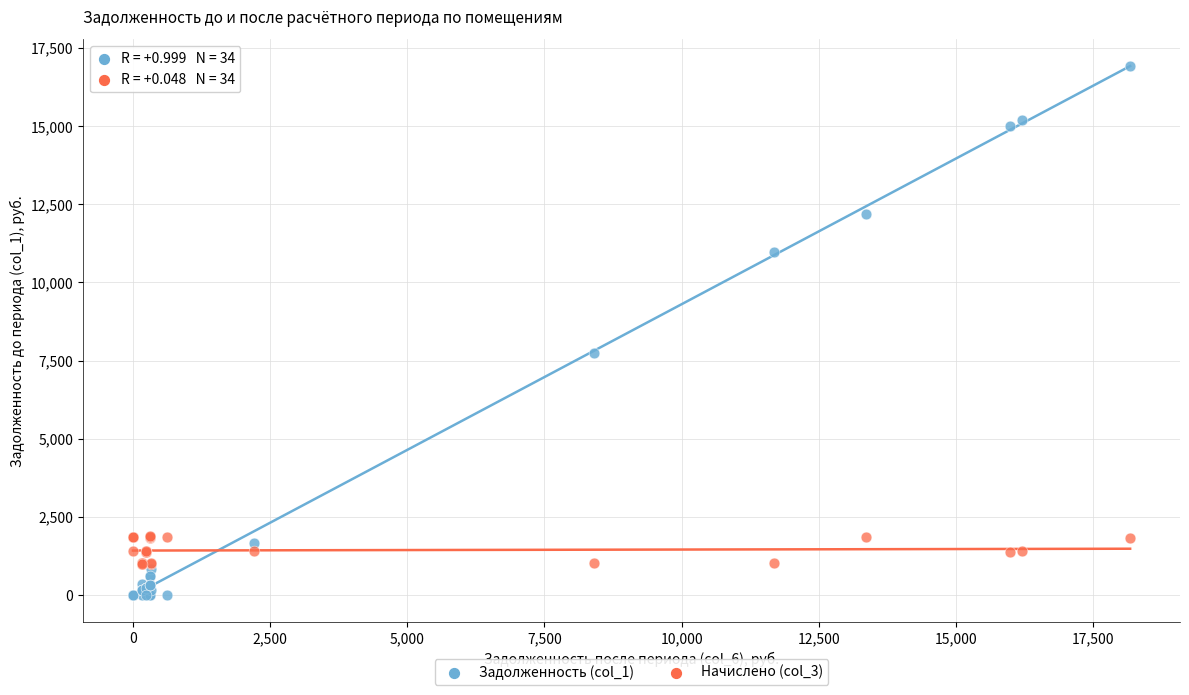

Across all series, what Y value is closest to 8464?

7741.9